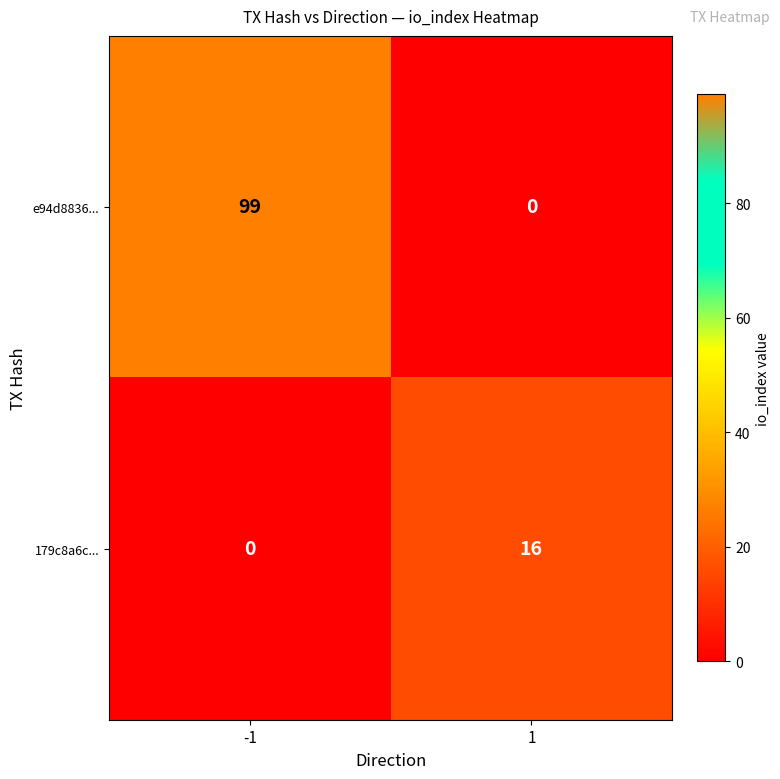

The value of e94d8836... at 1 is 0. True or false?

True